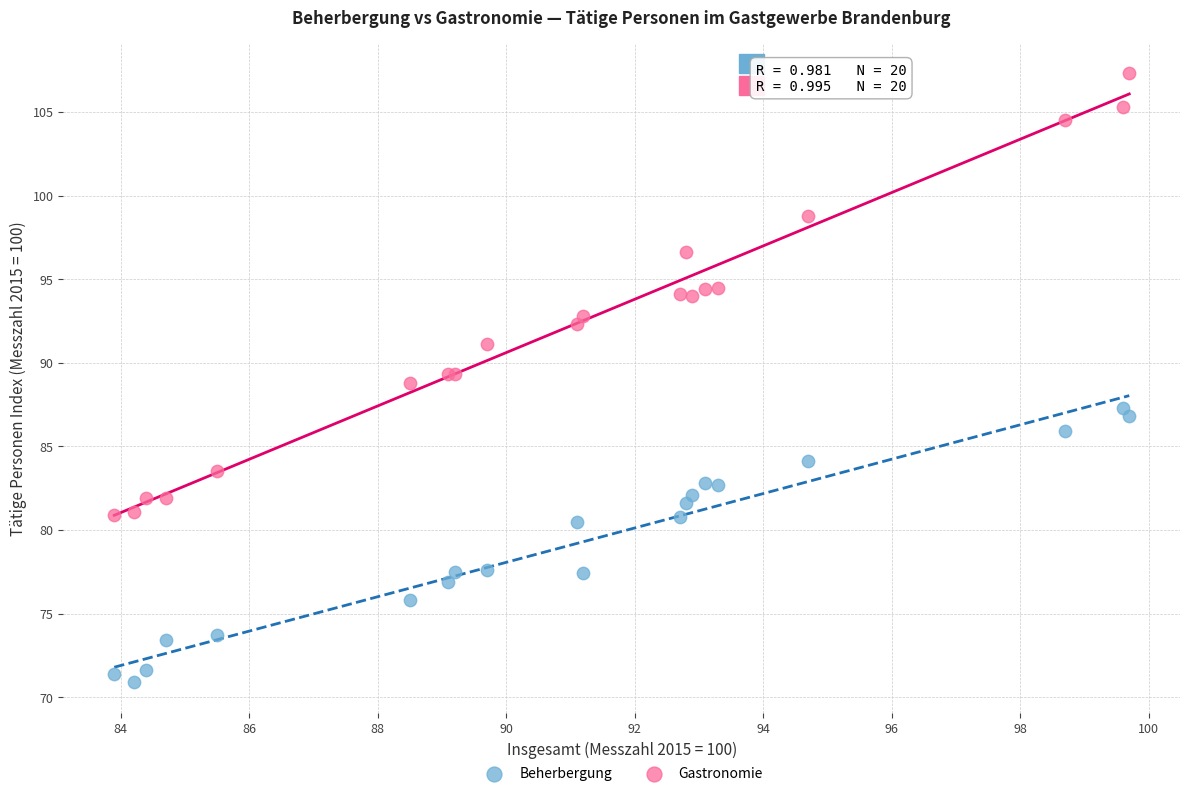

Which series reaches the maximum Y coordinate?

Gastronomie